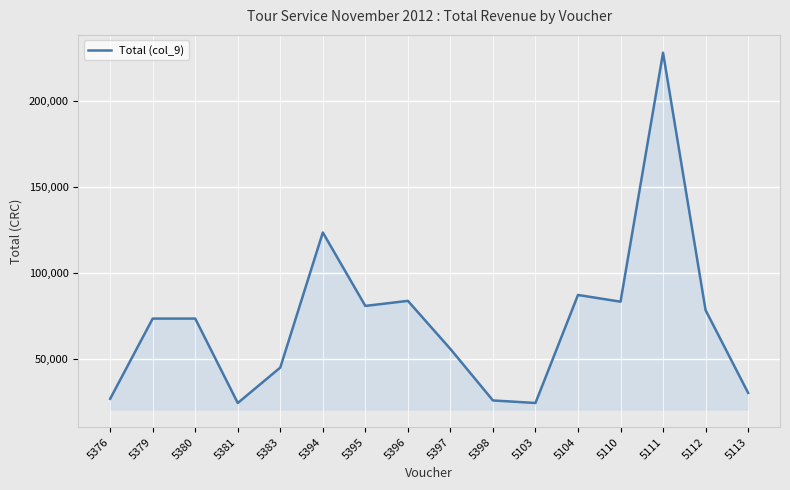

Count the number of data series in this chart.

1